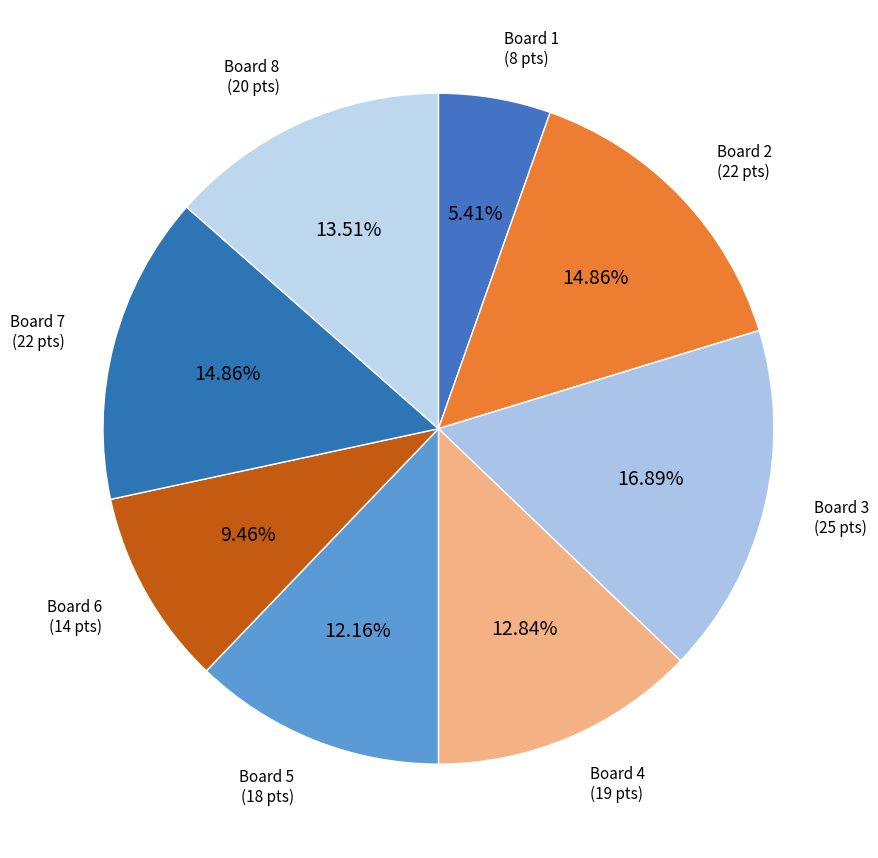

How many slices are in this pie chart?

8